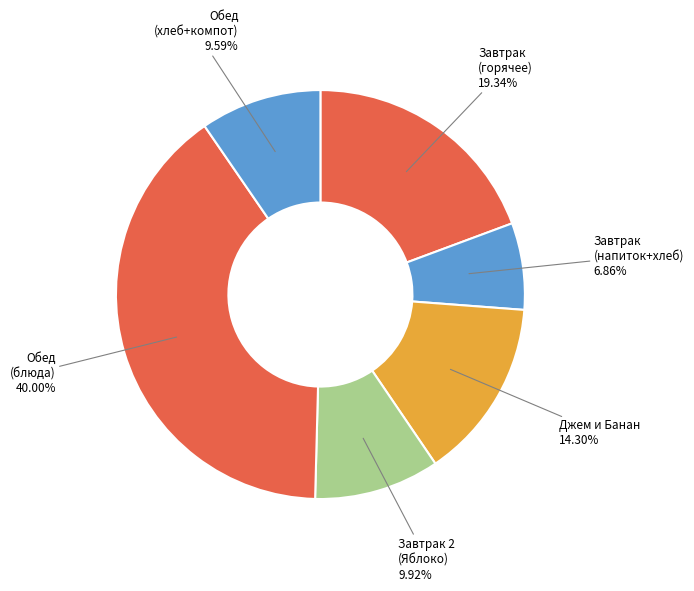

Count the number of slices in the pie.

6